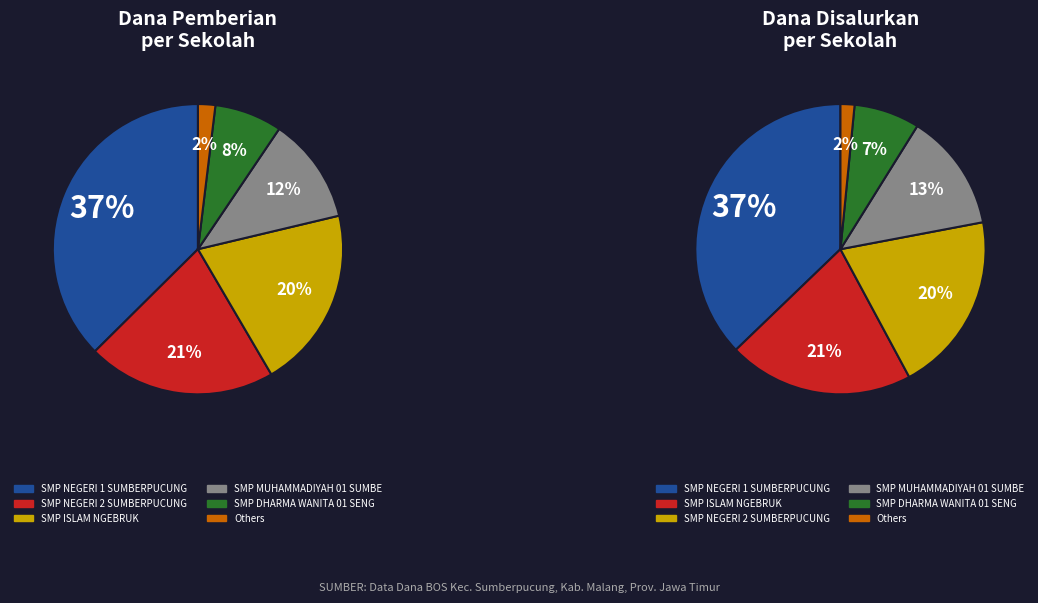

What is the change in value from SMP ISLAM NGEBRUK to SMP NEGERI 2 SUMBERPUCUNG?

+3000000